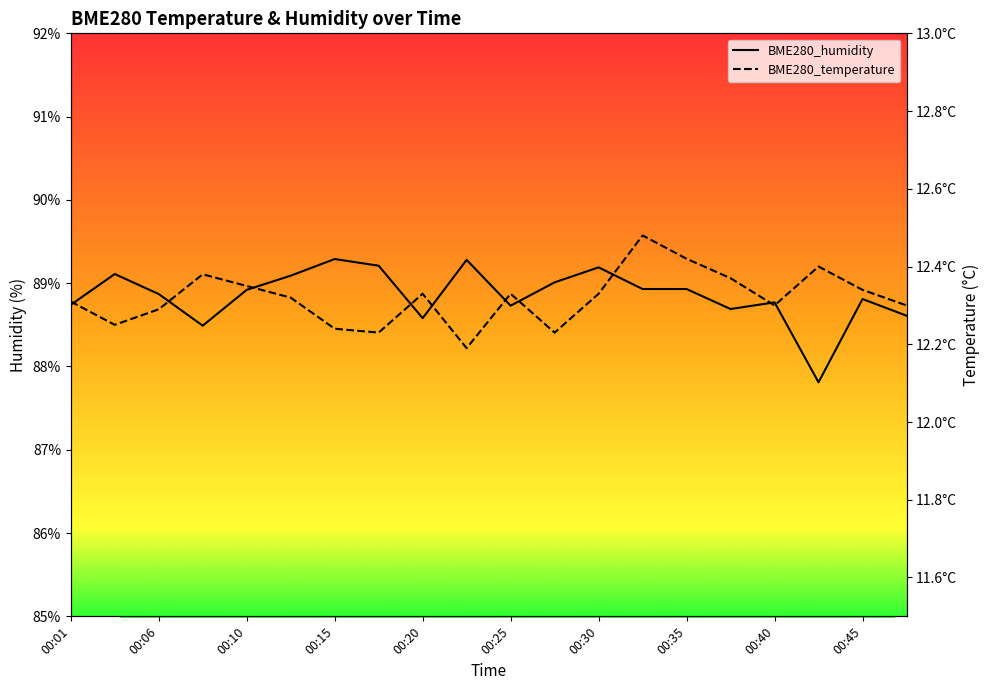

What is the difference between the maximum and minimum values in the BME280_humidity series?

1.5